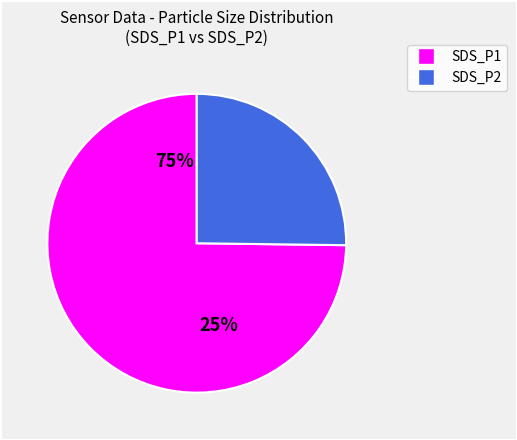

How much of the chart is everything except SDS_P2?

74.8%